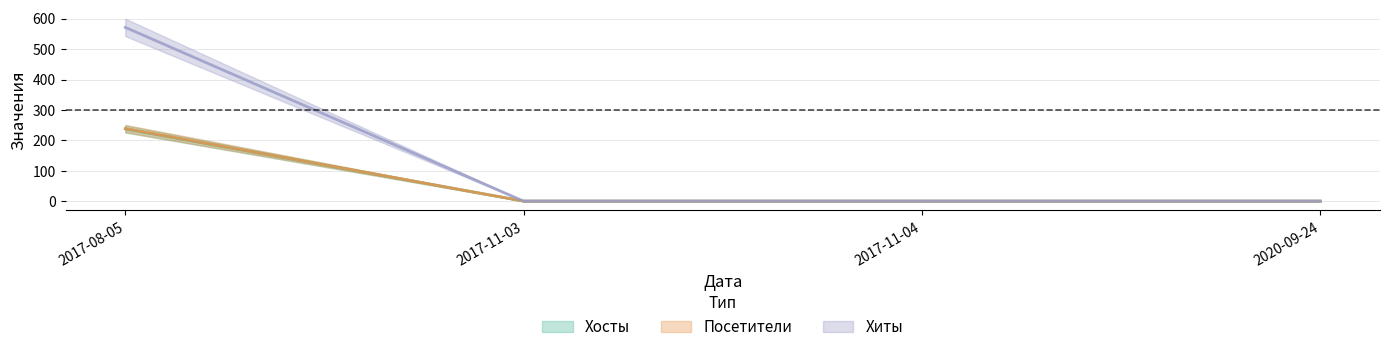

What is the sum of the Хиты values at 2020-09-24 and 2017-08-05?

572